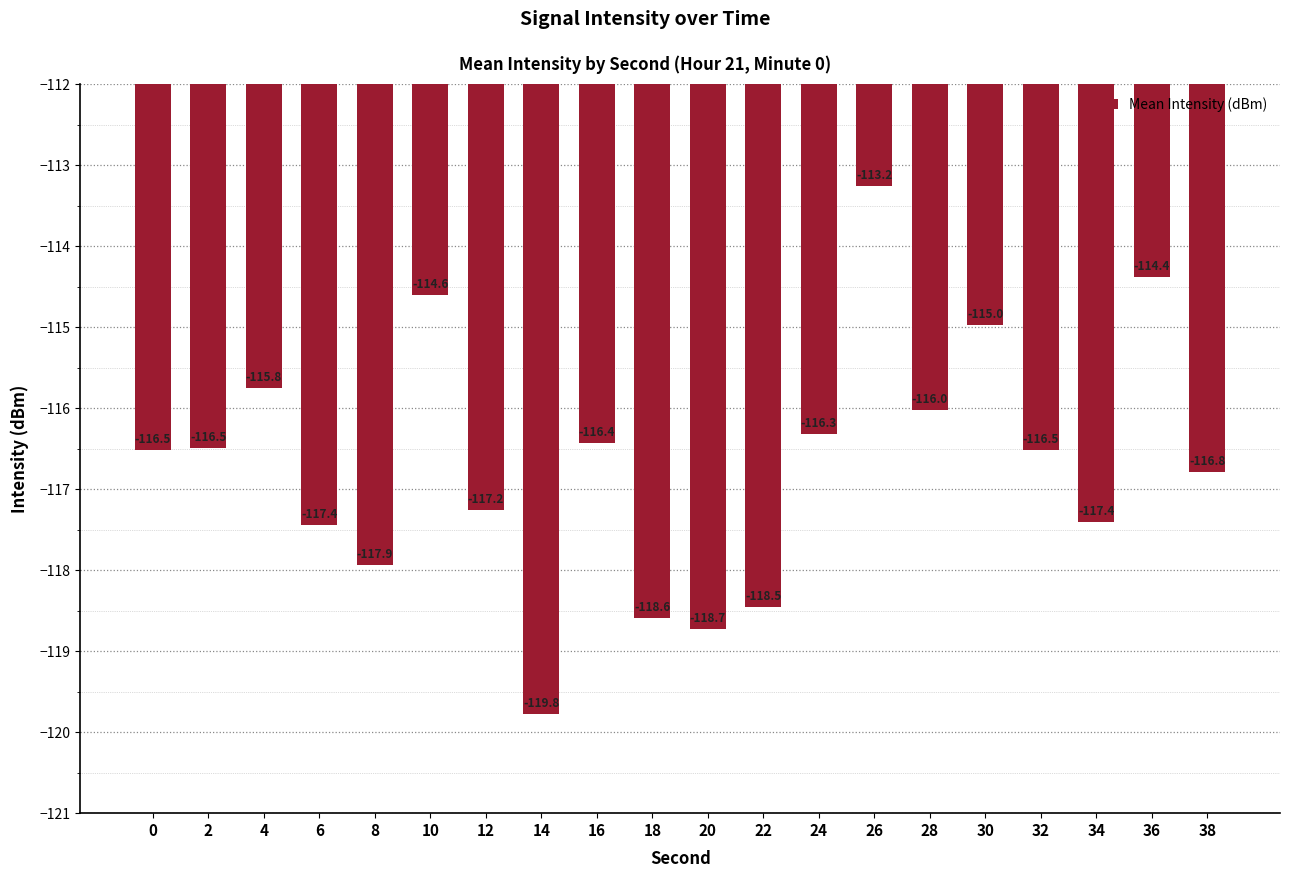

What is the greatest value displayed?

-113.2